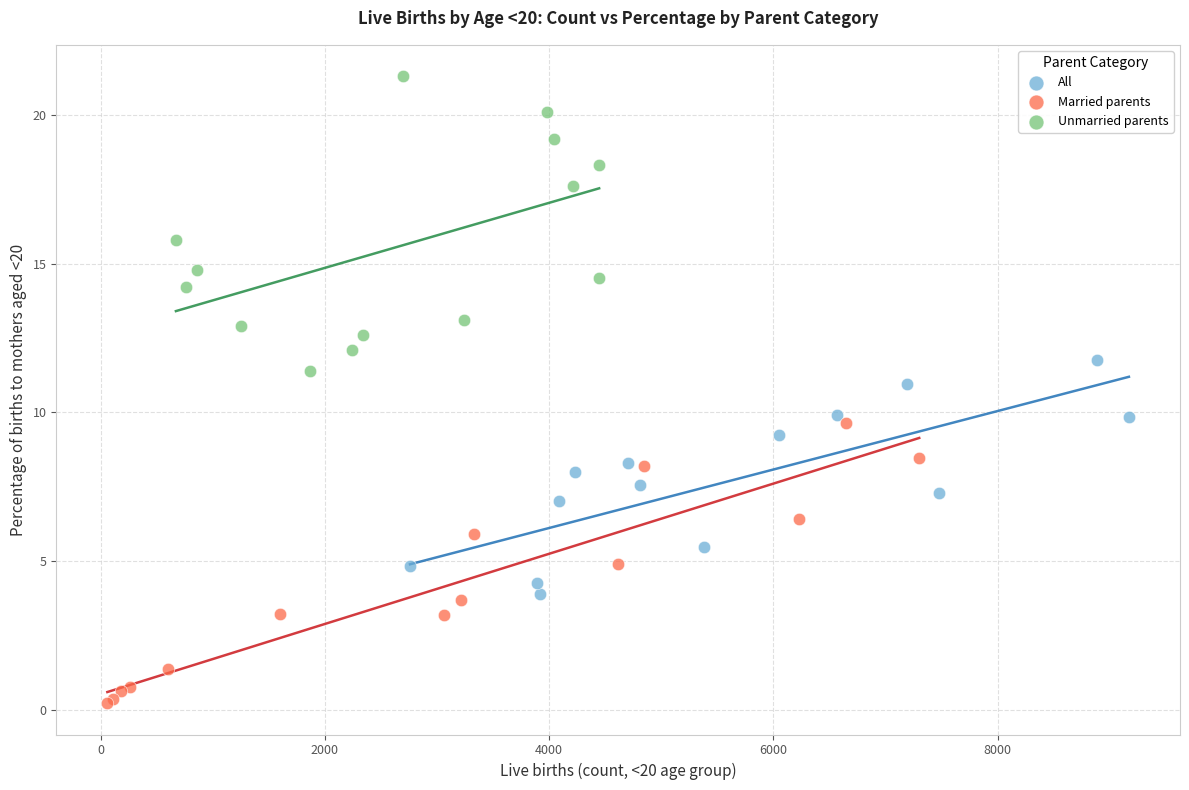

Which series reaches the minimum Y coordinate?

Married parents